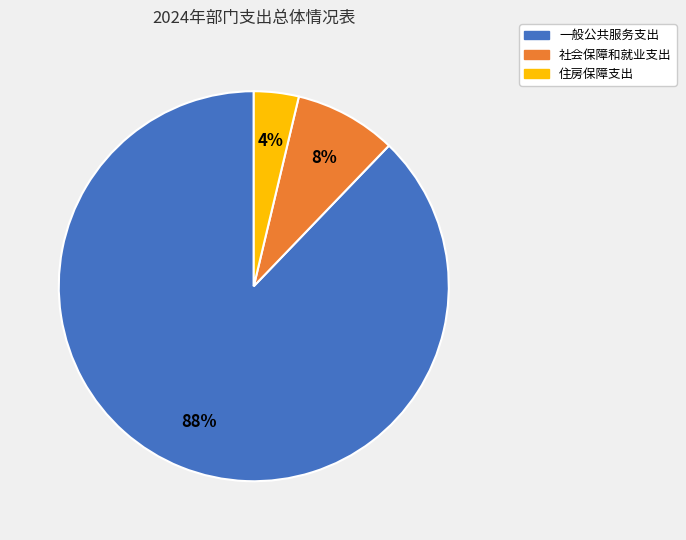

How many slices are in this pie chart?

3